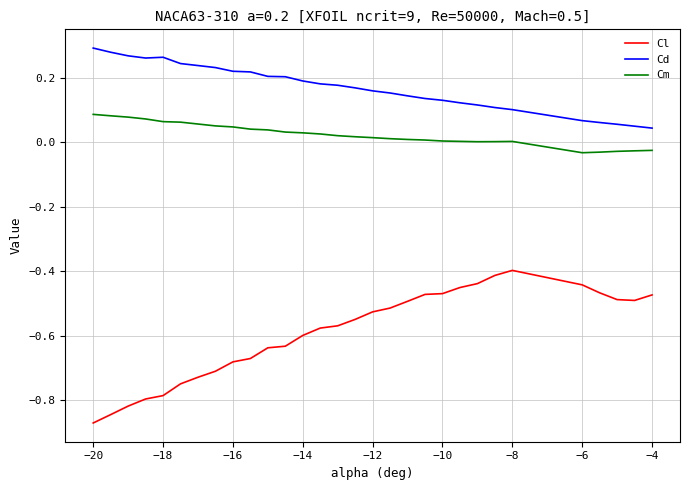

Which series has the largest range (max minus min)?

Cl